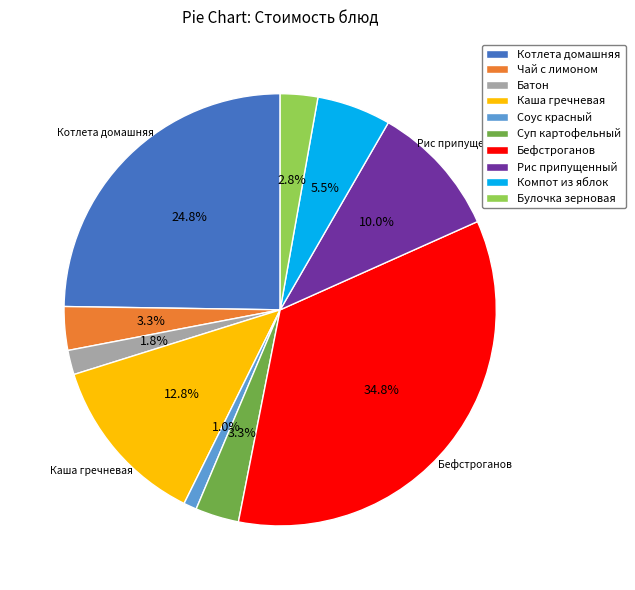

Does Рис припущенный account for over 50% of the chart?

No